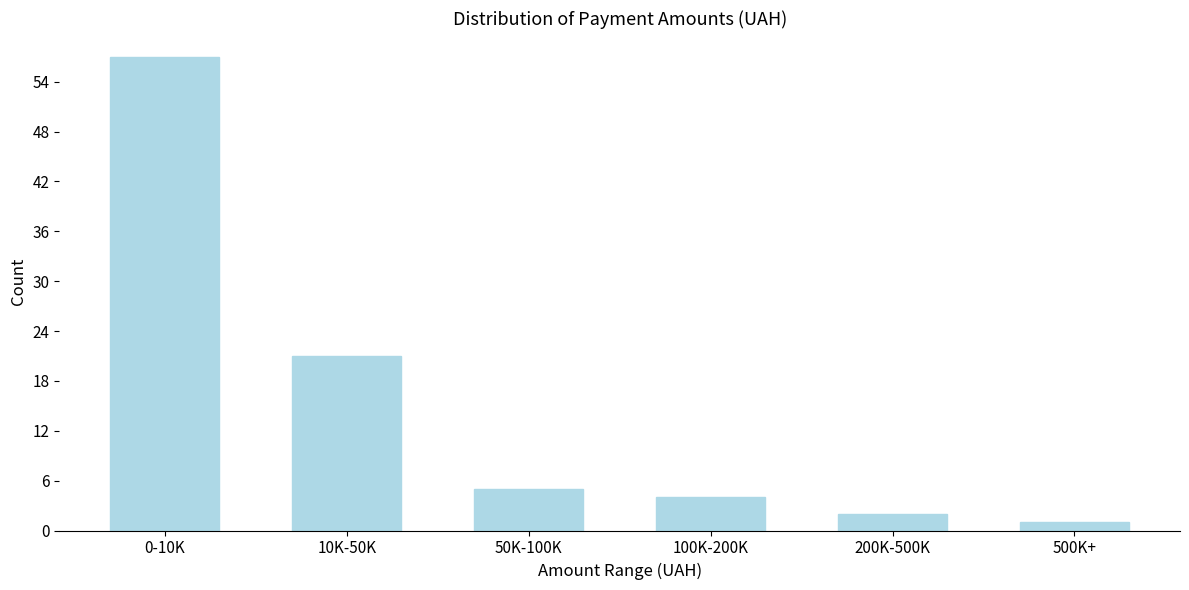

Reading right to left, transcribe all the data shown in this chart.

1	2	4	5	21	57